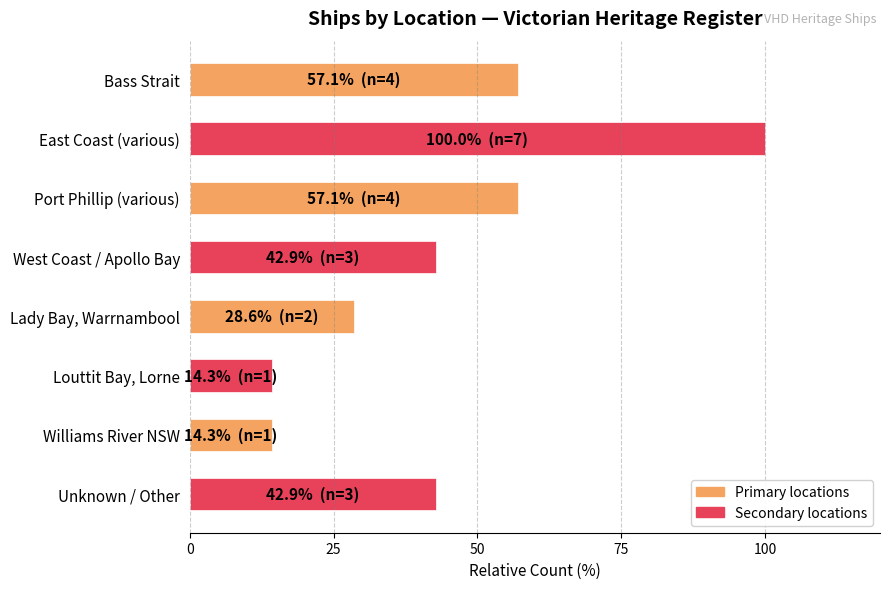

Approximately how many times larger is the value at West Coast / Apollo Bay compared to Louttit Bay, Lorne?

3.0